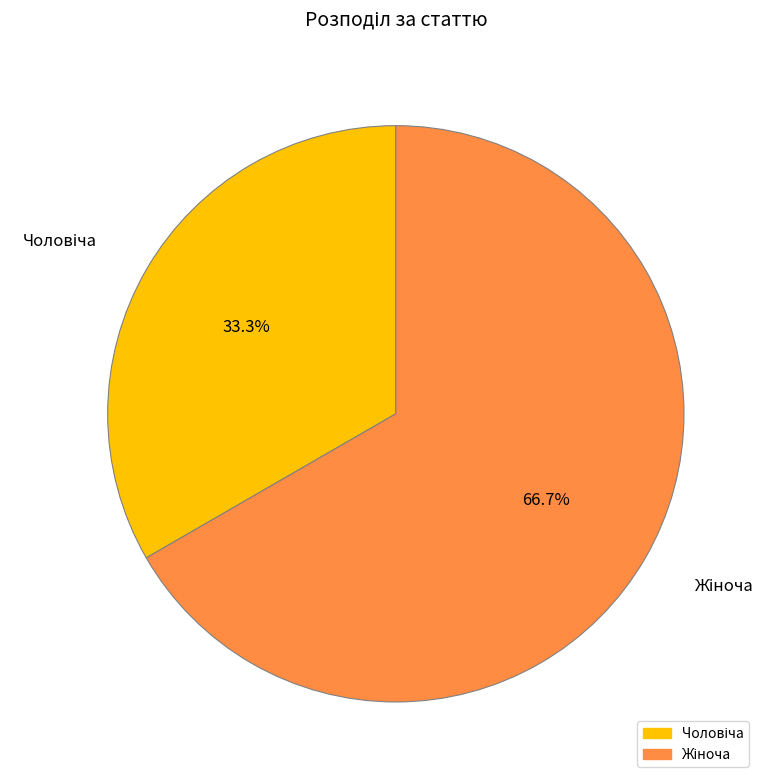

Is there any slice that represents more than half of the pie?

Yes